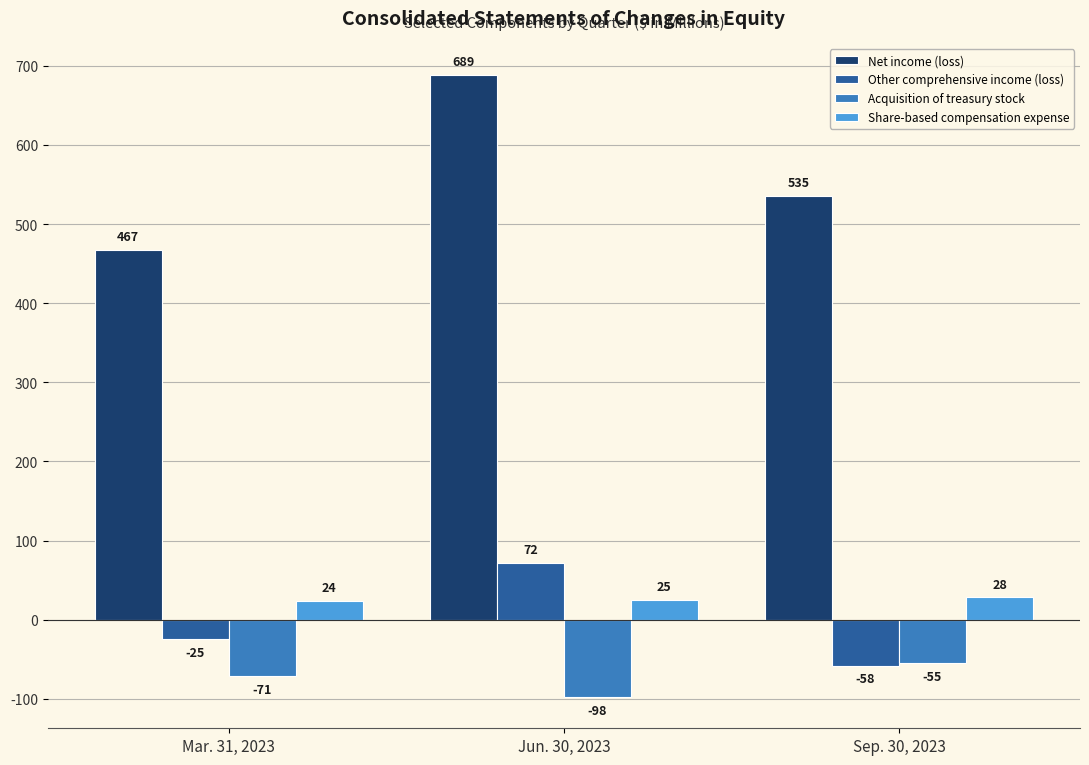

How many positive values does the Other comprehensive income (loss) series have?

1